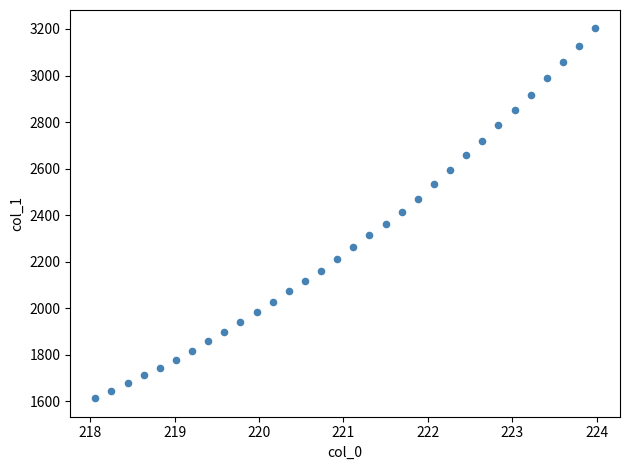

What is the range of X values (max minus min)?

5.9